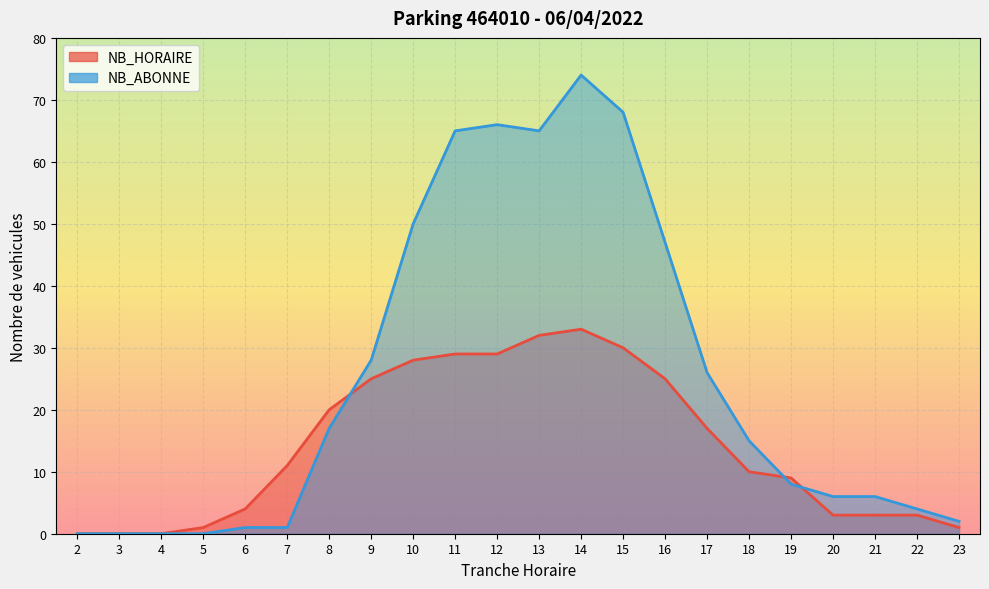

How many times do NB_HORAIRE and NB_ABONNE cross each other?

3